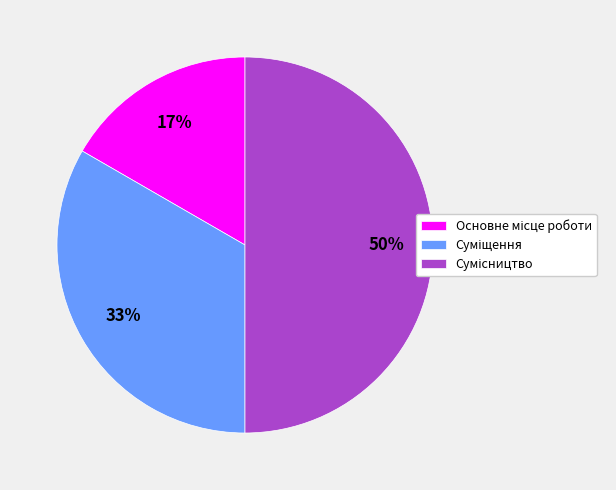

To the nearest percent, what is the difference between the largest and smallest slice percentages?

33%